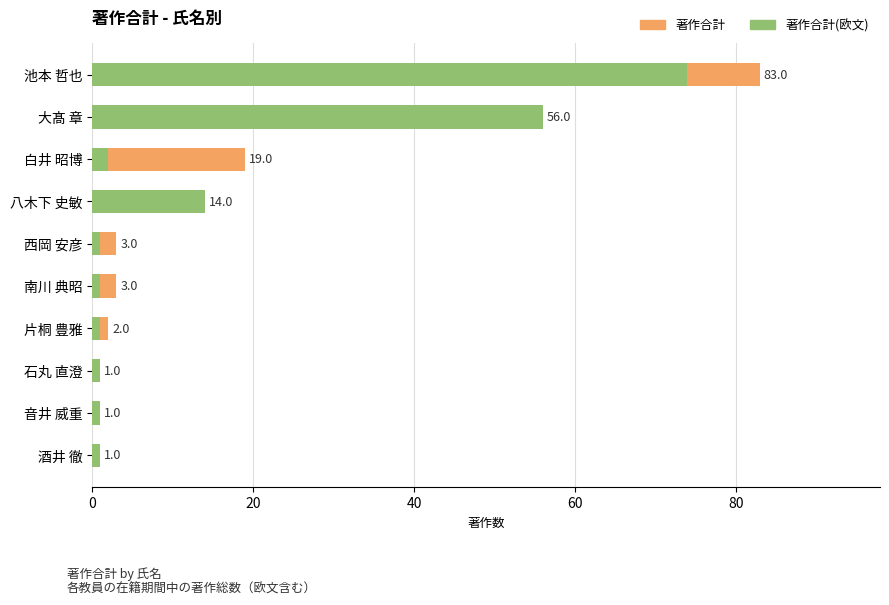

What is the total value across all series at 池本 哲也?

157